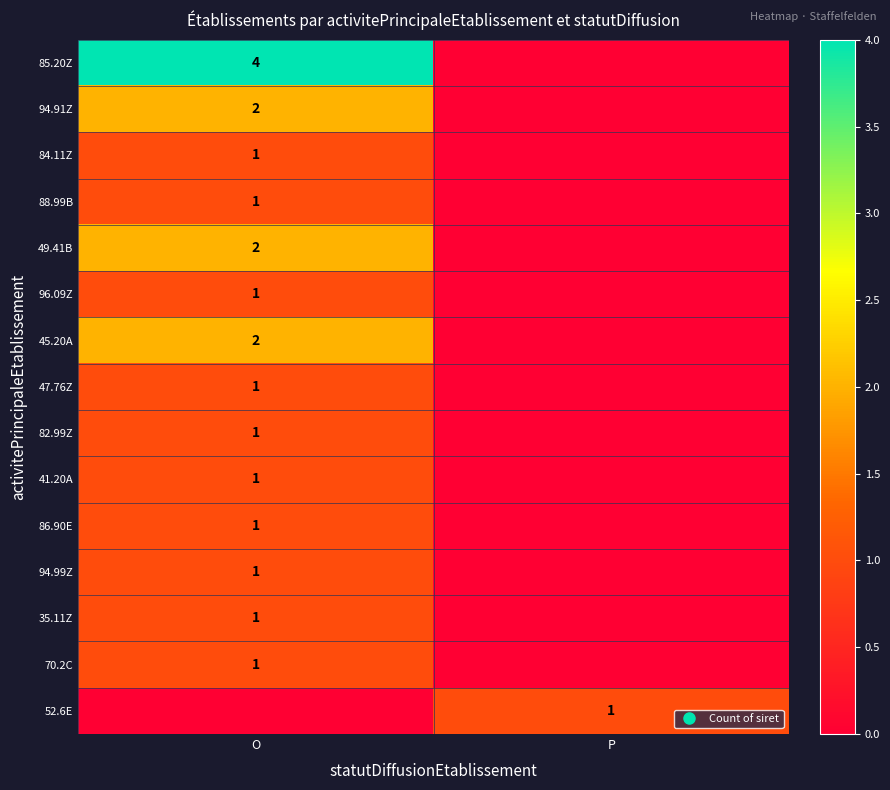

How many values in 49.41B are above zero?

1